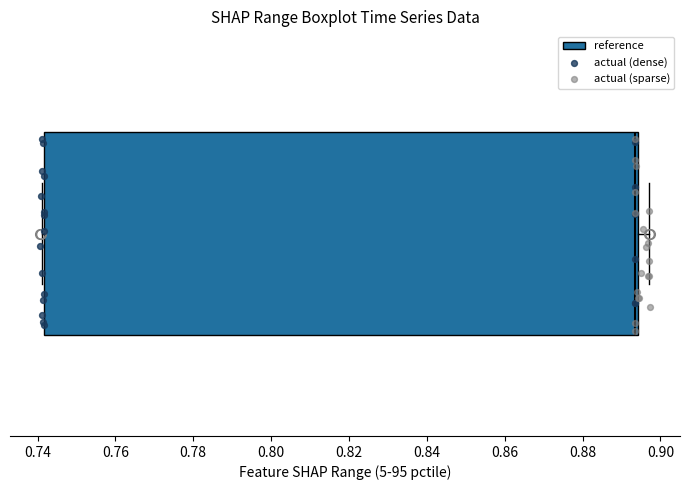

Where does the right whisker of the box end on the x-axis? The values are not printed on the chart, so give them approximately, as read against the axis.

0.898